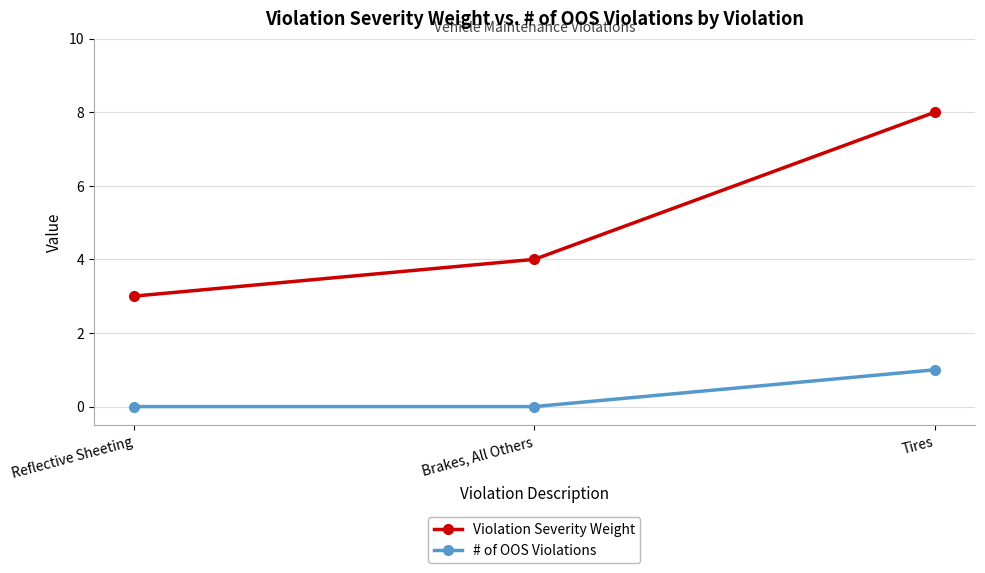

Is the value of Violation Severity Weight at Reflective Sheeting greater than the value of # of OOS Violations at Reflective Sheeting?

Yes